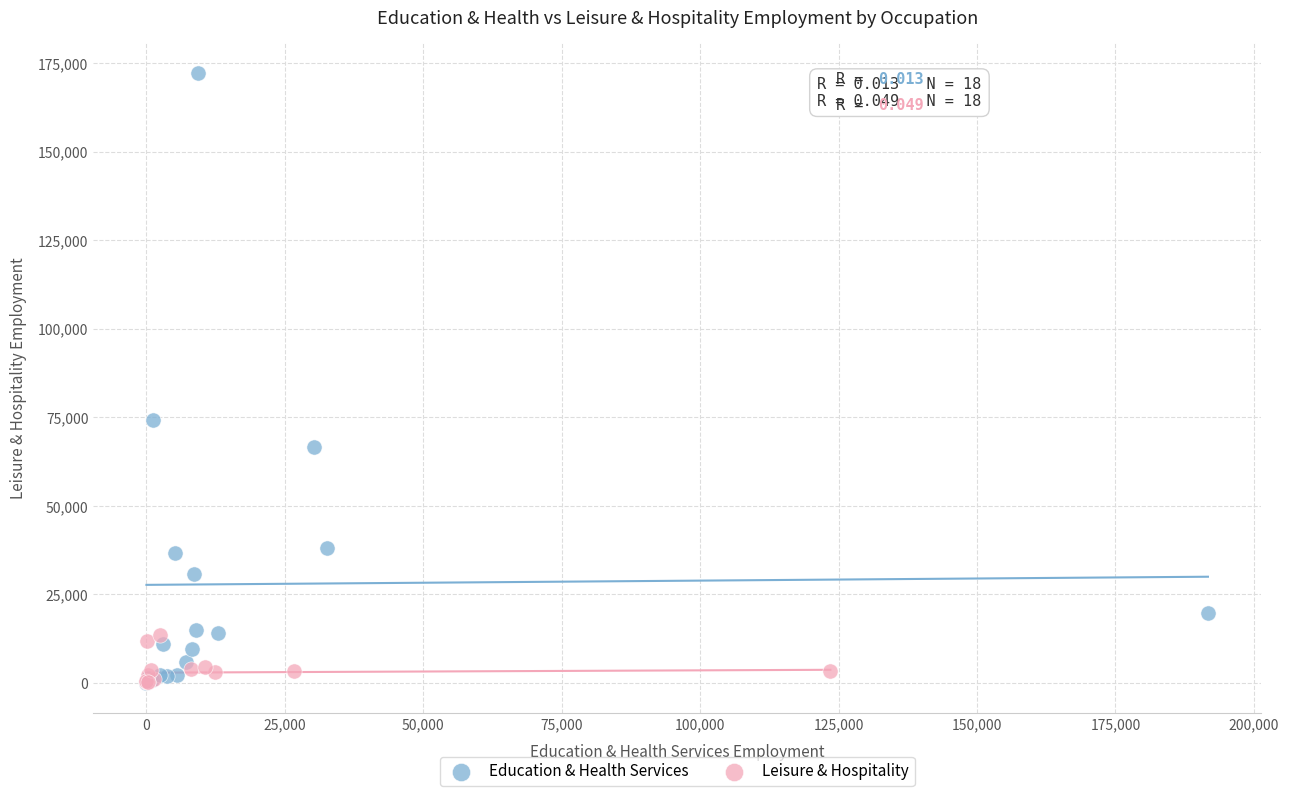

Which series contains the highest Y value?

Education & Health Services